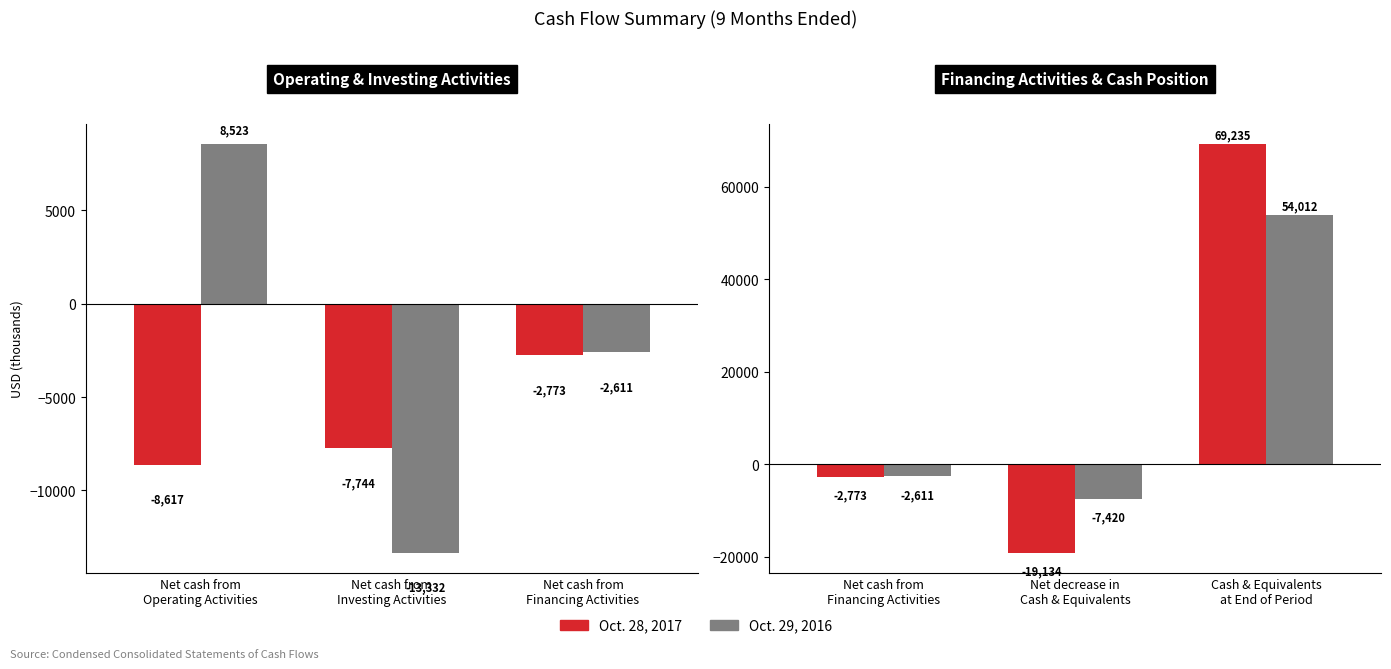

What is the difference between the maximum and minimum values in the Oct. 28, 2017 series?

88369